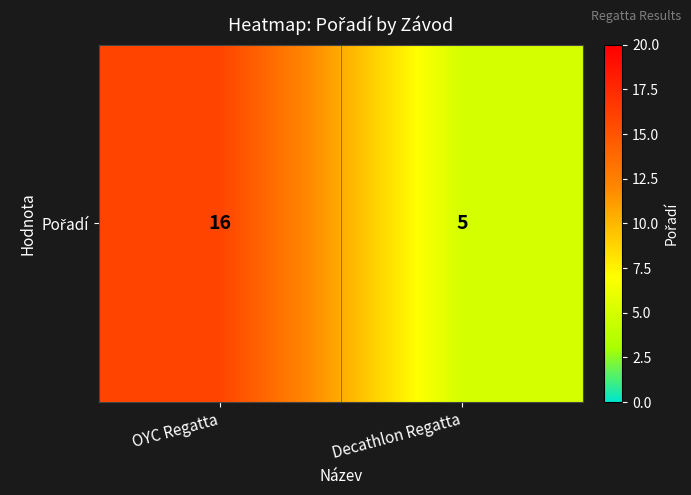

Reading right to left, list all the values displayed in this chart.

Decathlon Regatta=5	OYC Regatta=16